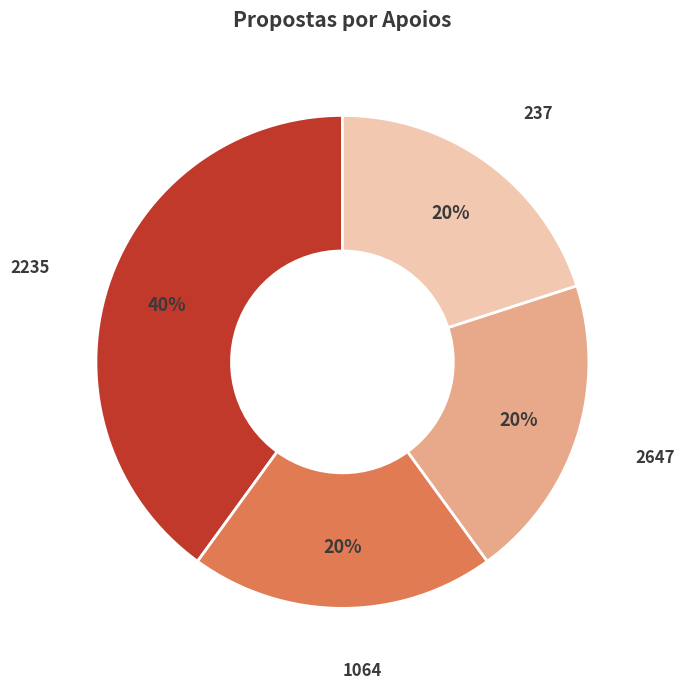

Is there a majority slice in this chart?

No